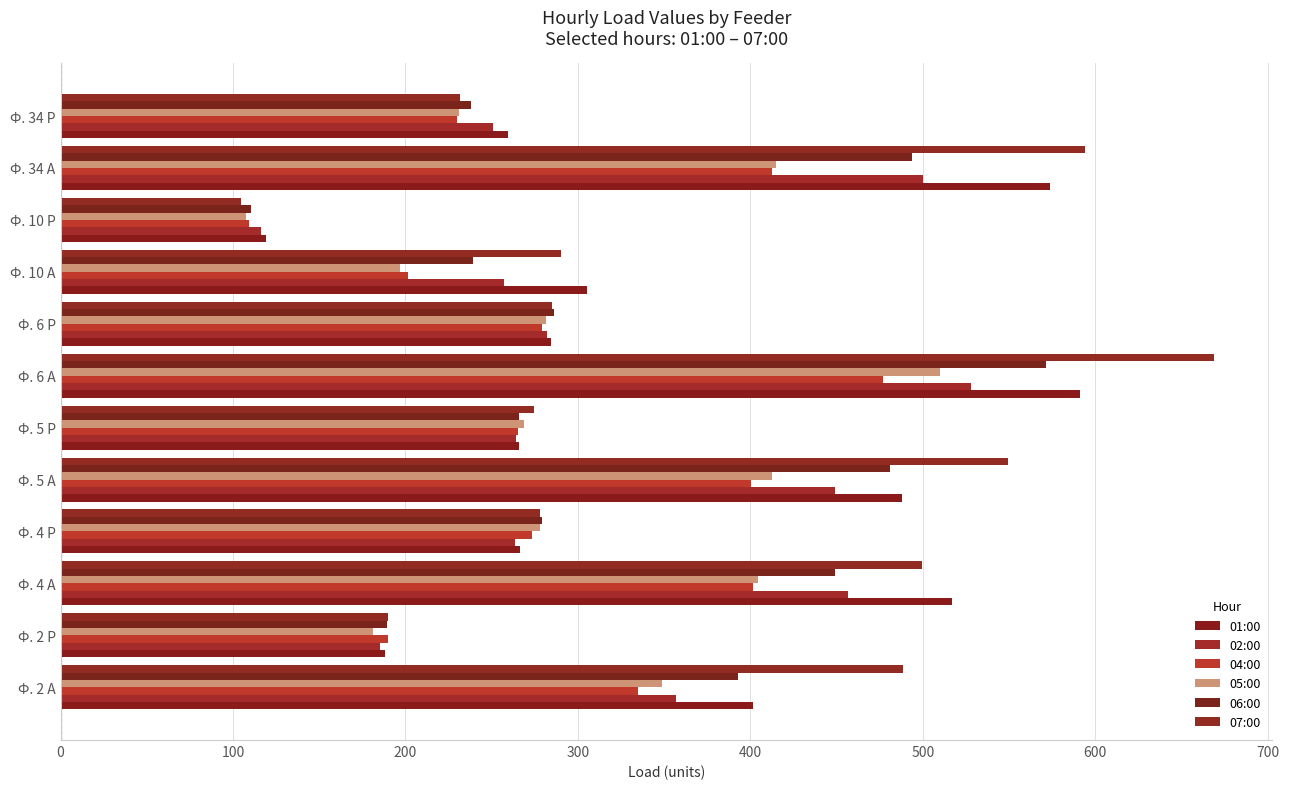

Count the number of data series in this chart.

6